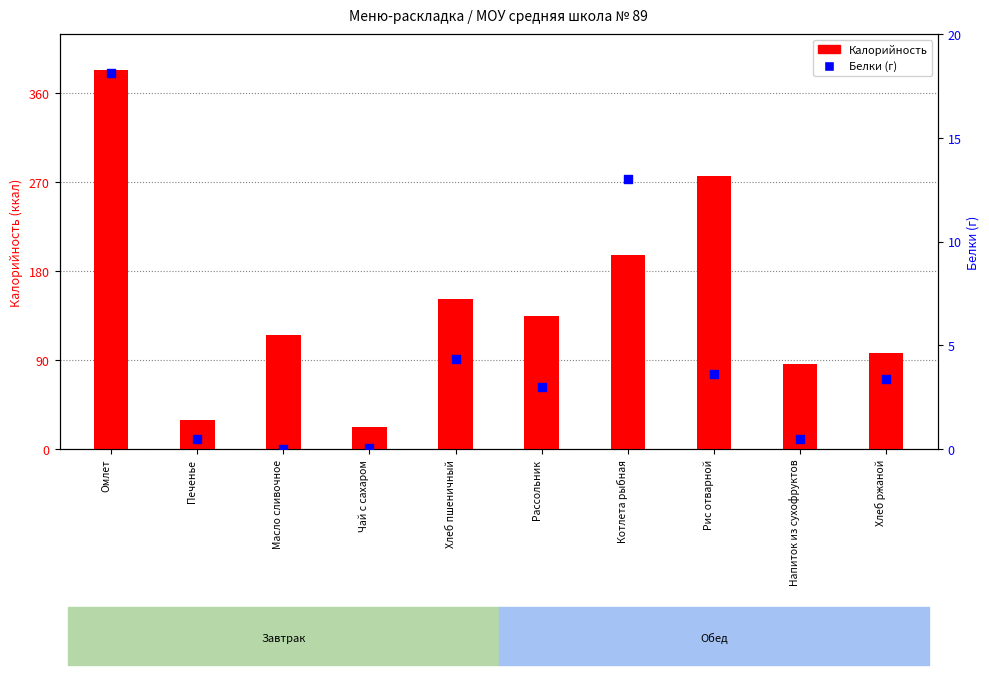

Which series contains the lowest Y value?

Белки (г)